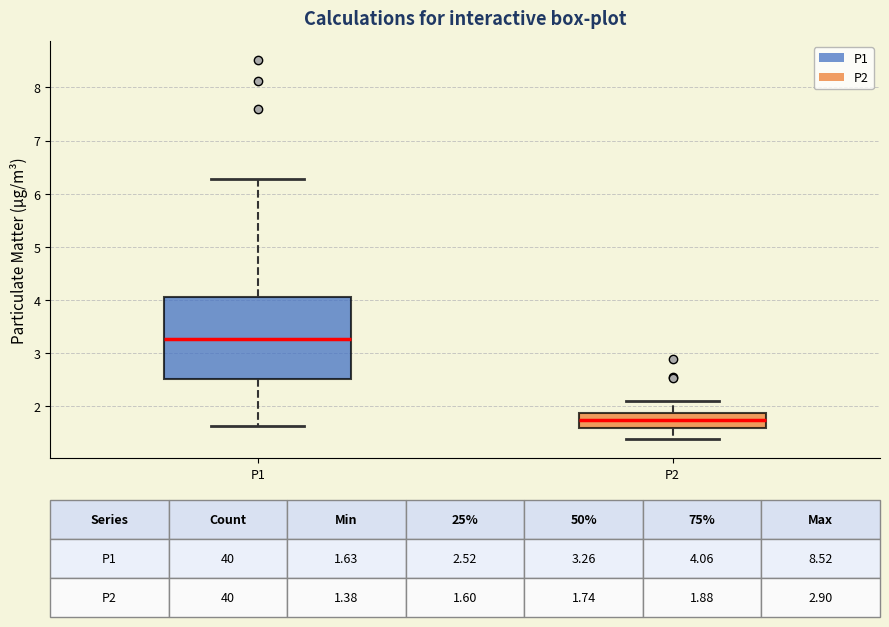

Which box has the highest median line?

P1